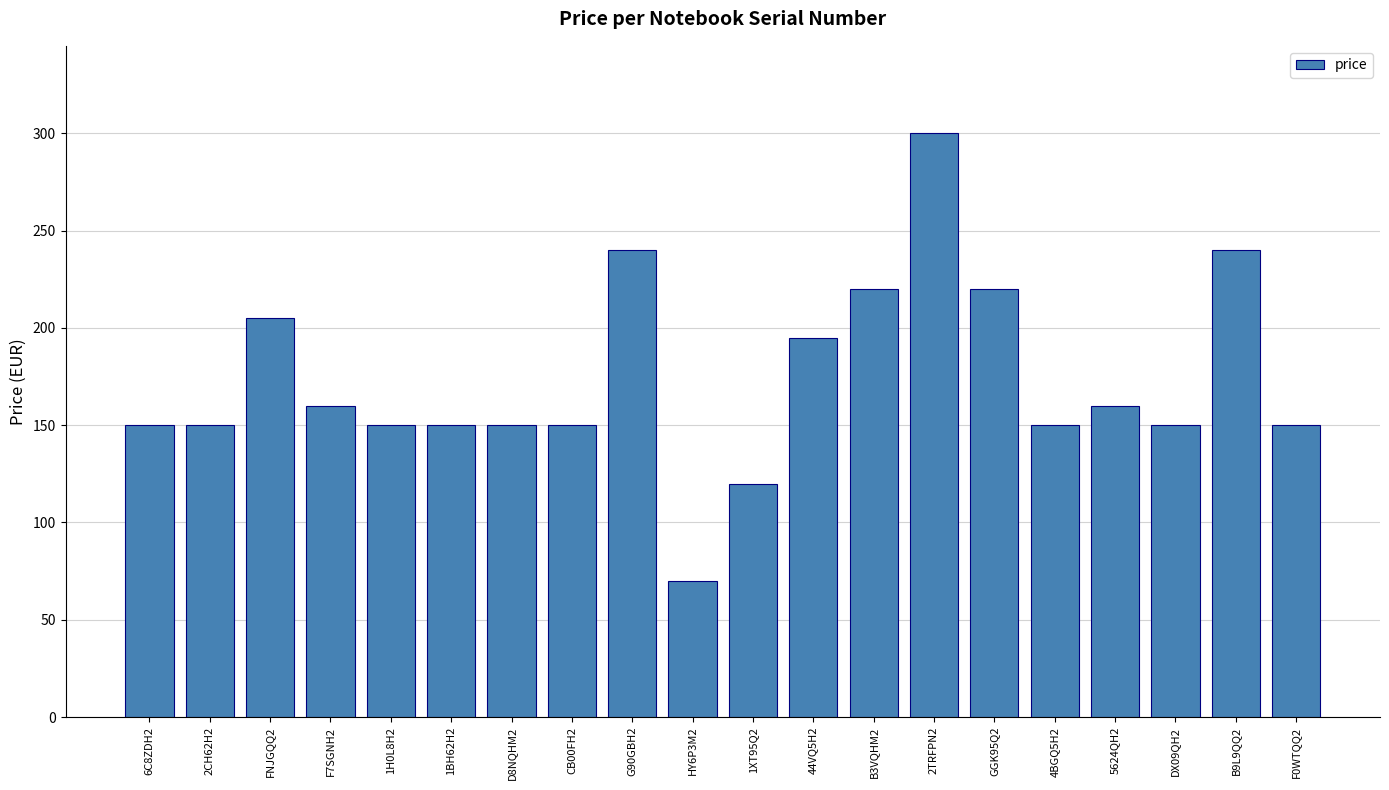

What is the average value?

174